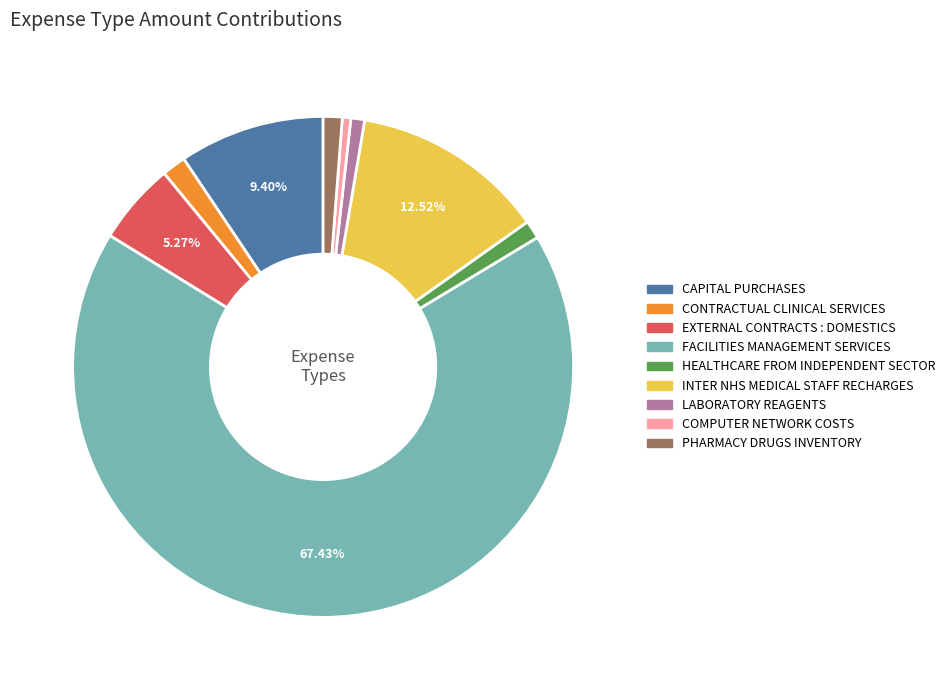

How many slices are in this pie chart?

9